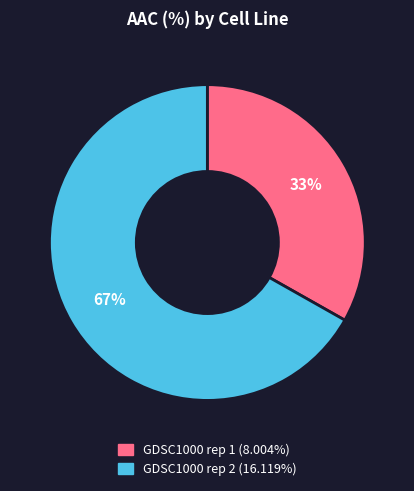

What percentage is the GDSC1000 rep 2 slice, to the nearest percent?

67%